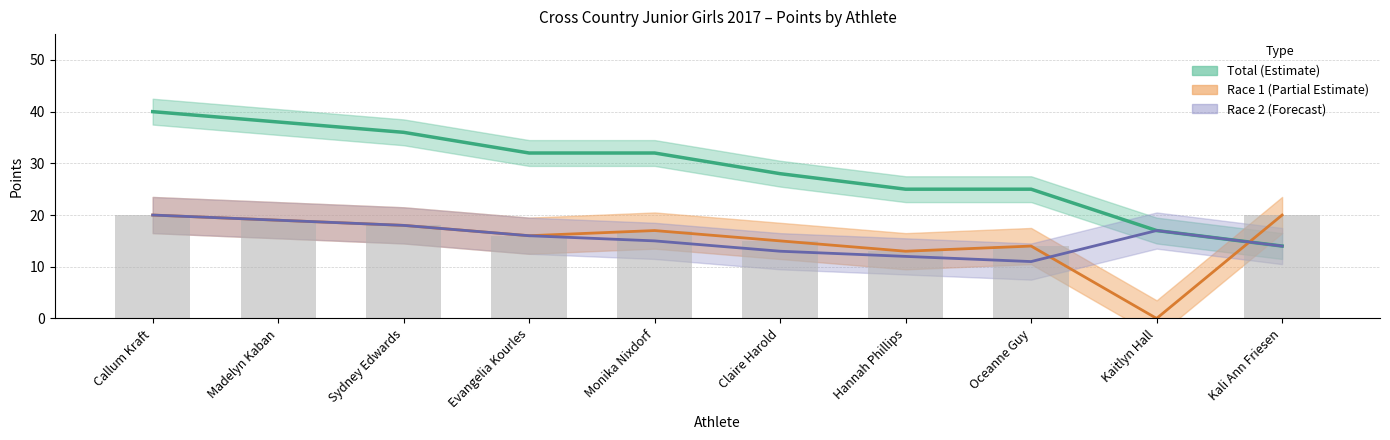

Does the chart contain any negative values?

No